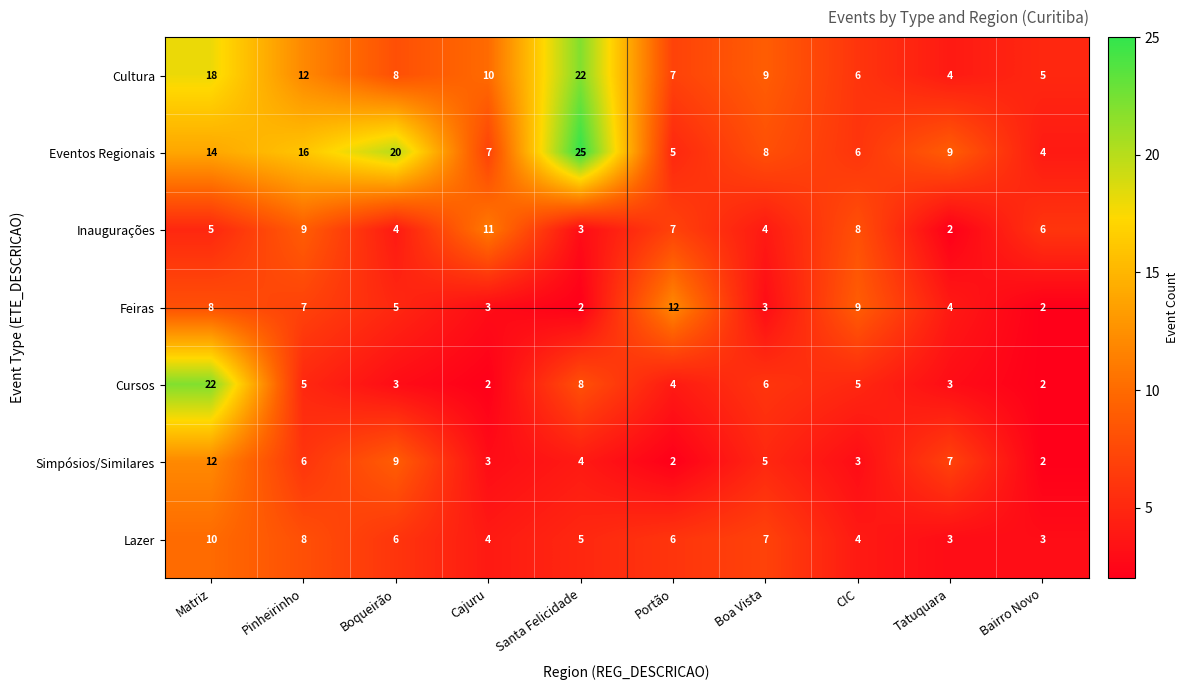

What is the maximum value shown in the chart?

25